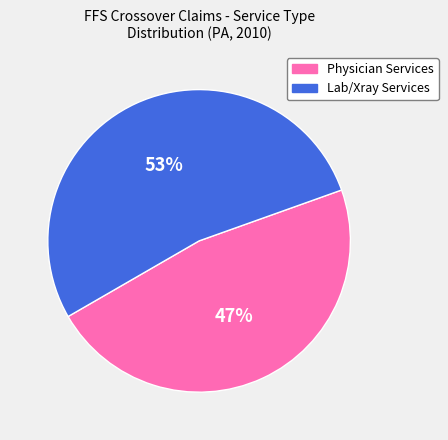

To the nearest percent, what is the average slice percentage?

50%